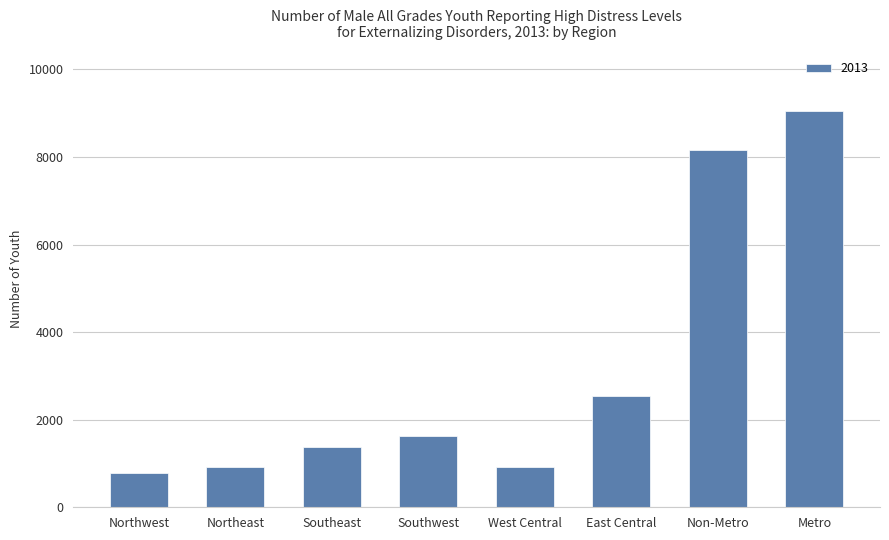

Does the chart contain stacked bars?

No